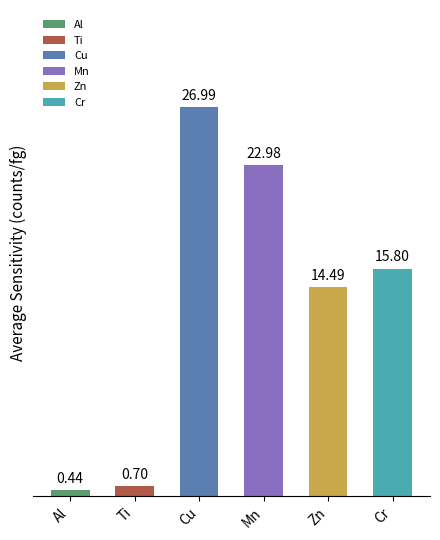

Are the bars grouped side by side (vs. stacked)?

No